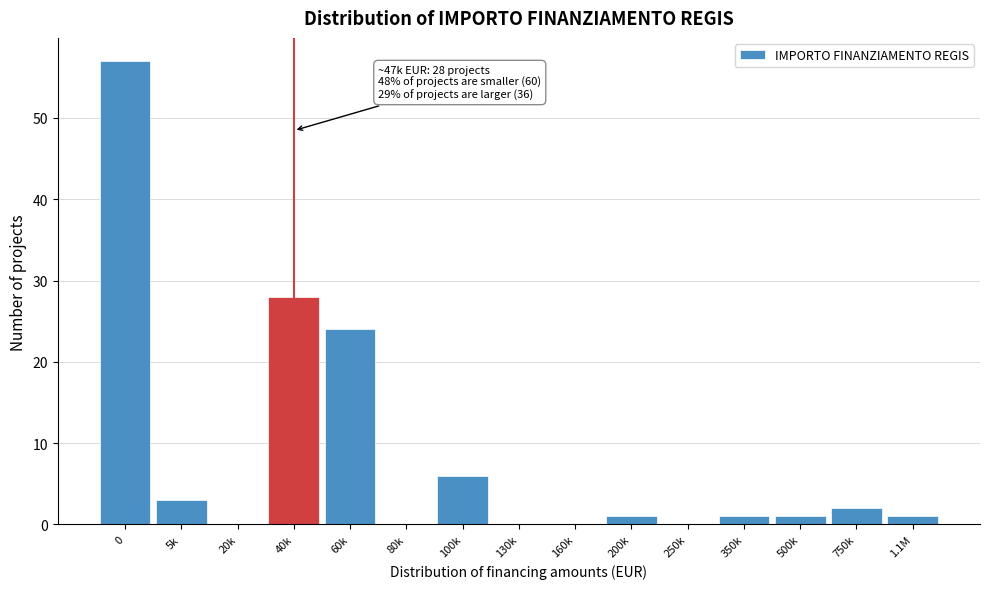

Reading right to left, what are all the values shown in this chart?

1.1M=1	750k=2	500k=1	350k=1	250k=0	200k=1	160k=0	130k=0	100k=6	80k=0	60k=24	40k=28	20k=0	5k=3	0=57